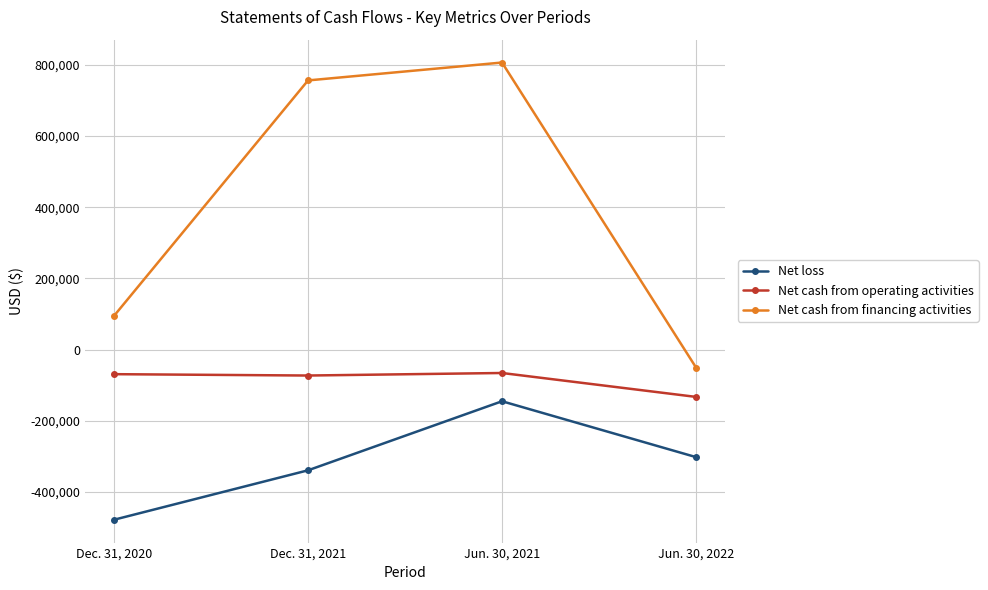

What is the spread (max minus min) of values at Jun. 30, 2021?

951220